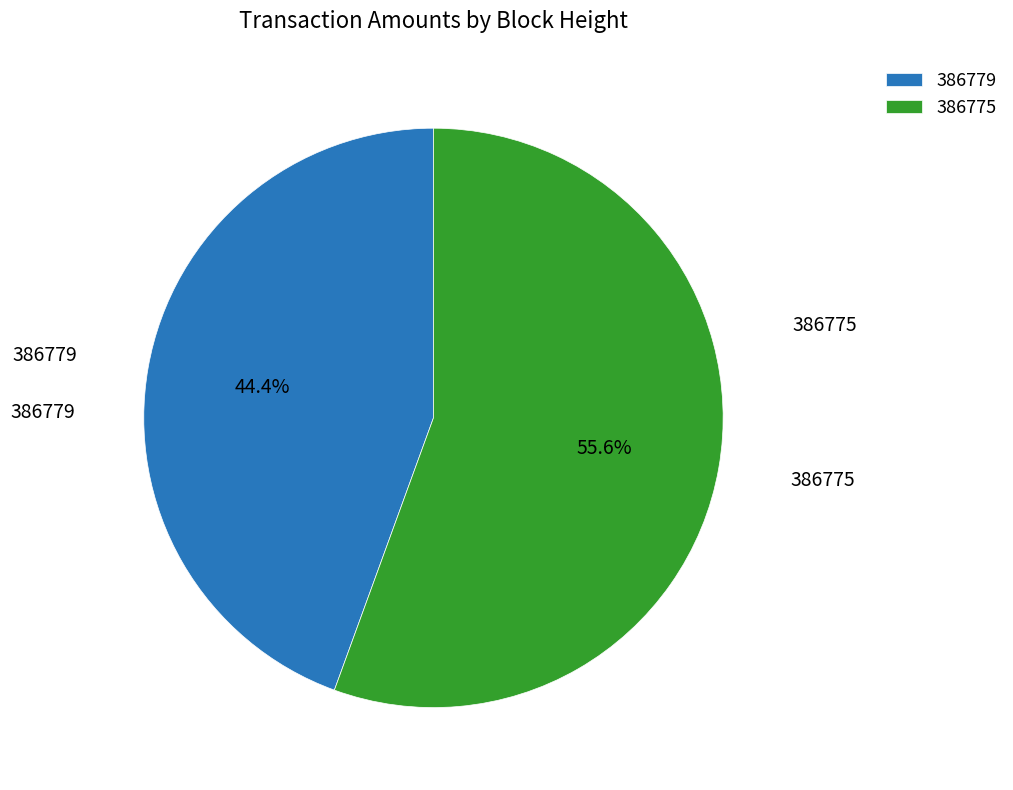

What is the largest slice in the pie chart?

386775